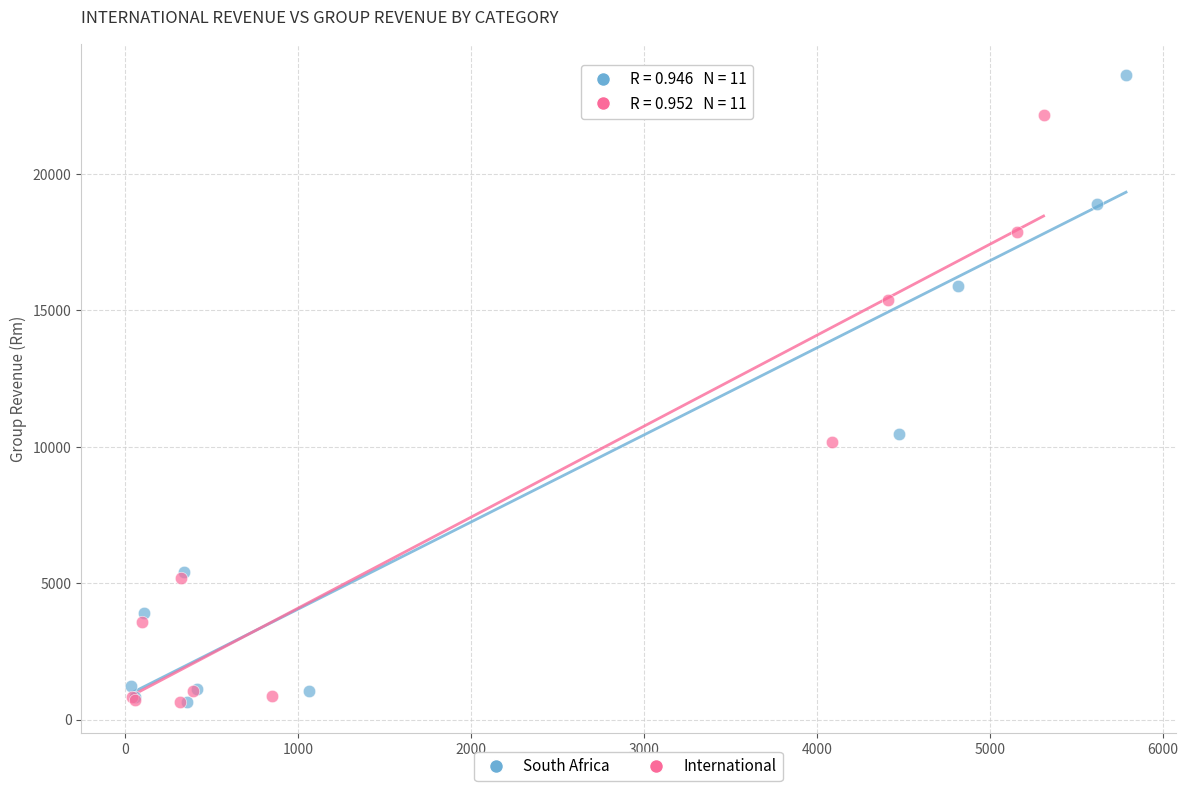

Which series contains the highest Y value?

South Africa